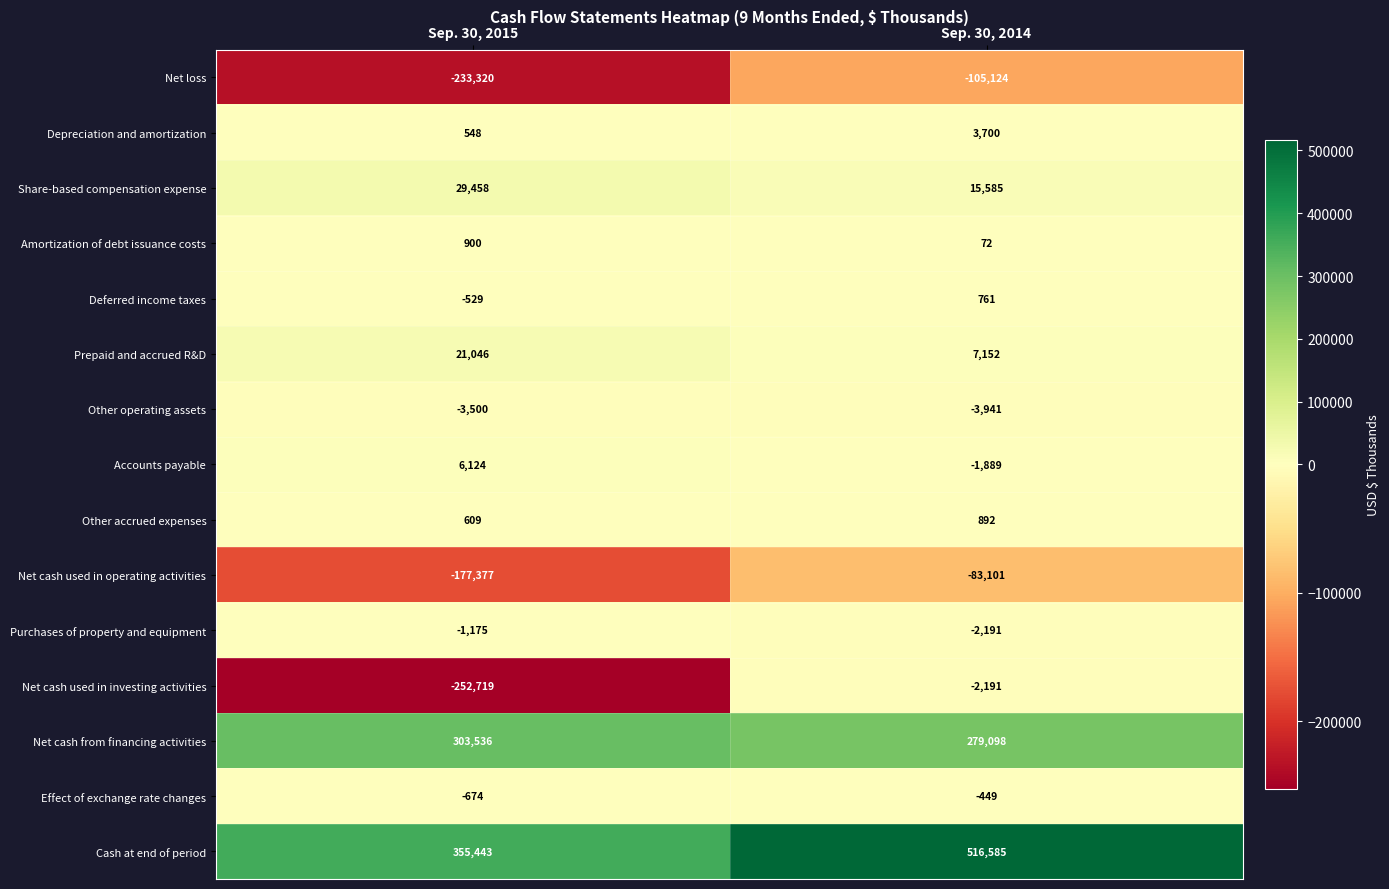

The value of Other accrued expenses at Sep. 30, 2015 is 811. True or false?

False